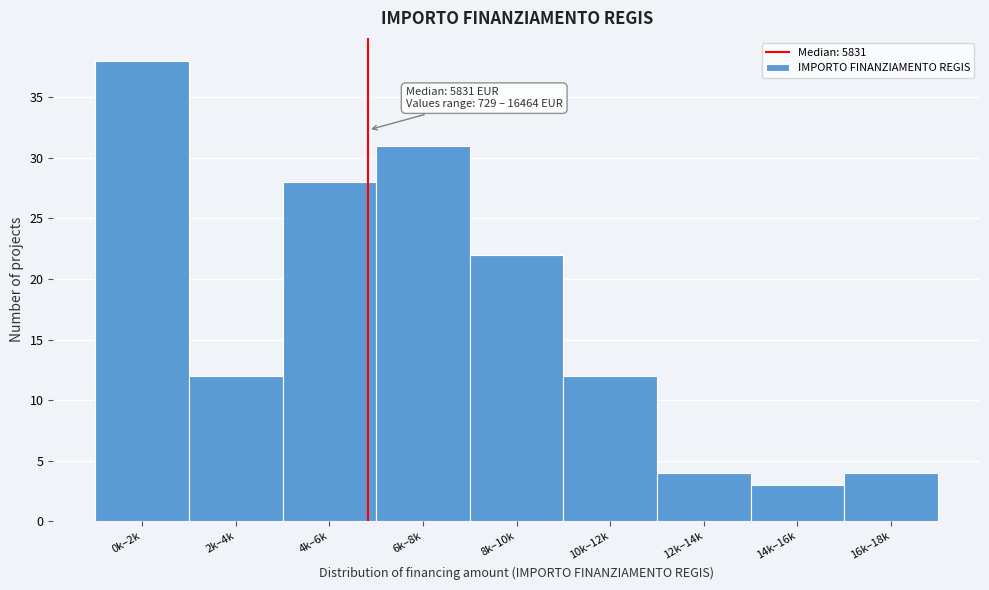

Reading left to right, list all the values displayed in this chart.

0k–2k=38	2k–4k=12	4k–6k=28	6k–8k=31	8k–10k=22	10k–12k=12	12k–14k=4	14k–16k=3	16k–18k=4